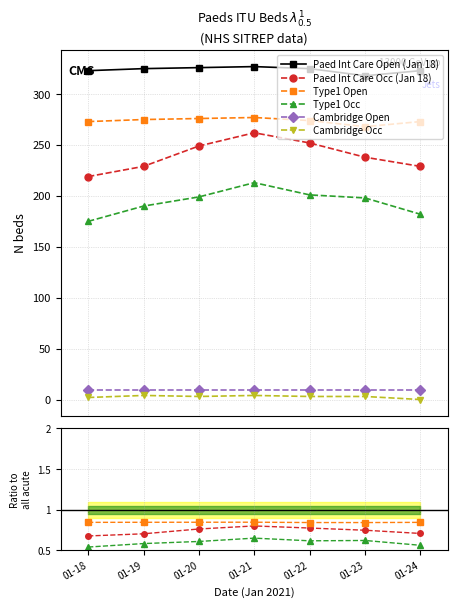

What are all the series names shown in the legend?

Paed Int Care Open (Jan 18), Paed Int Care Occ (Jan 18), Type1 Open, Type1 Occ, Cambridge Open, Cambridge Occ